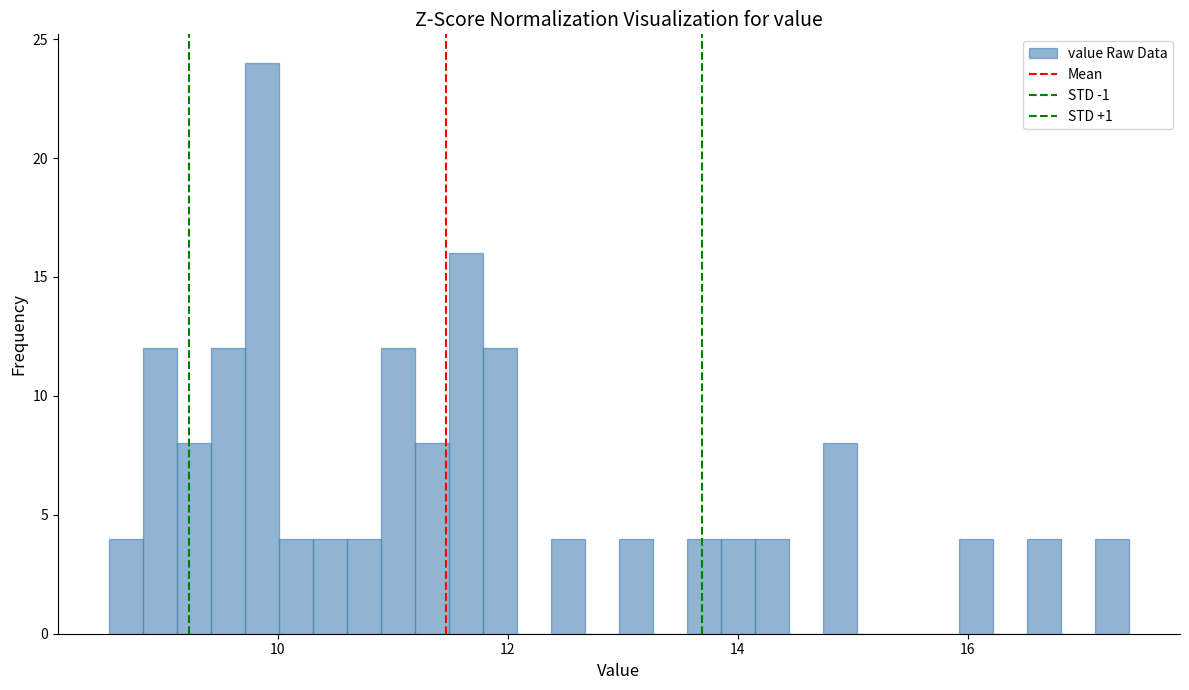

Read against the x-axis, roughly where is the centre of the tallest bar?

9.8